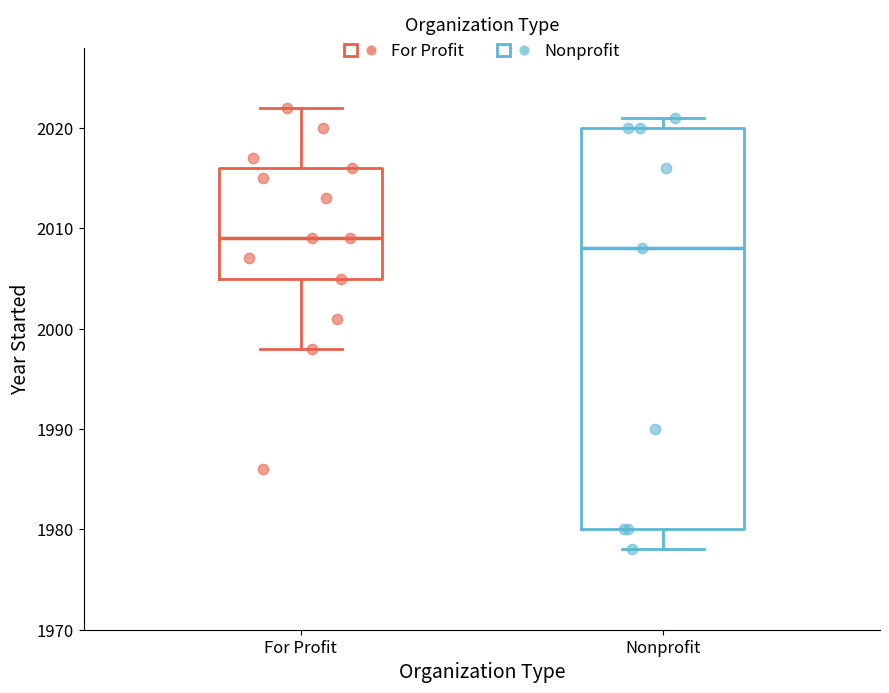

Reading left to right, transcribe this box plot: for each box, give where its median line is, the range the box spans, and where its two whiskers end, as read against the y-axis. The values are not printed on the chart, so give them approximately, as read against the axis.

For Profit: median 2009, box 2005 to 2016, whiskers 1998 to 2022
Nonprofit: median 2008, box 1980 to 2020, whiskers 1978 to 2021